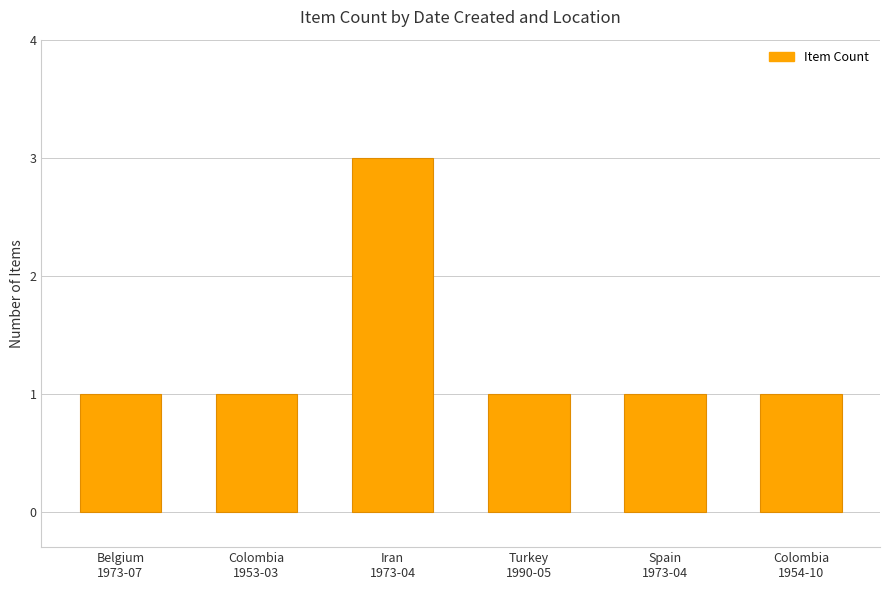

How many distinct data groups are displayed?

1